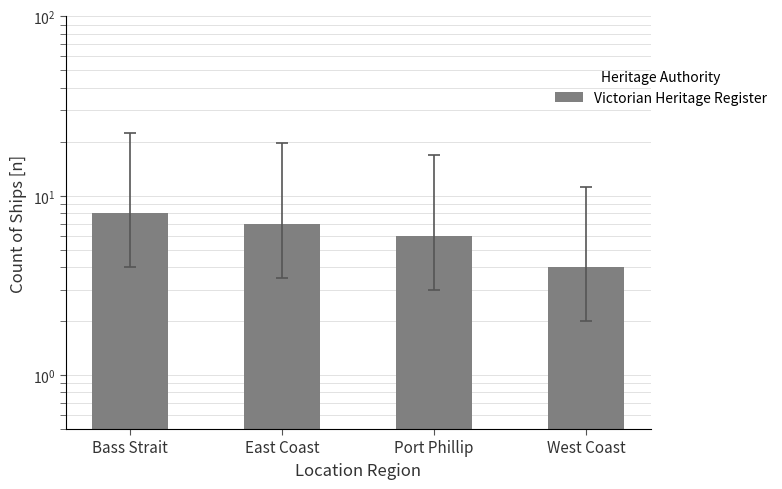

True or false: the data shows 8 at Port Phillip.

False